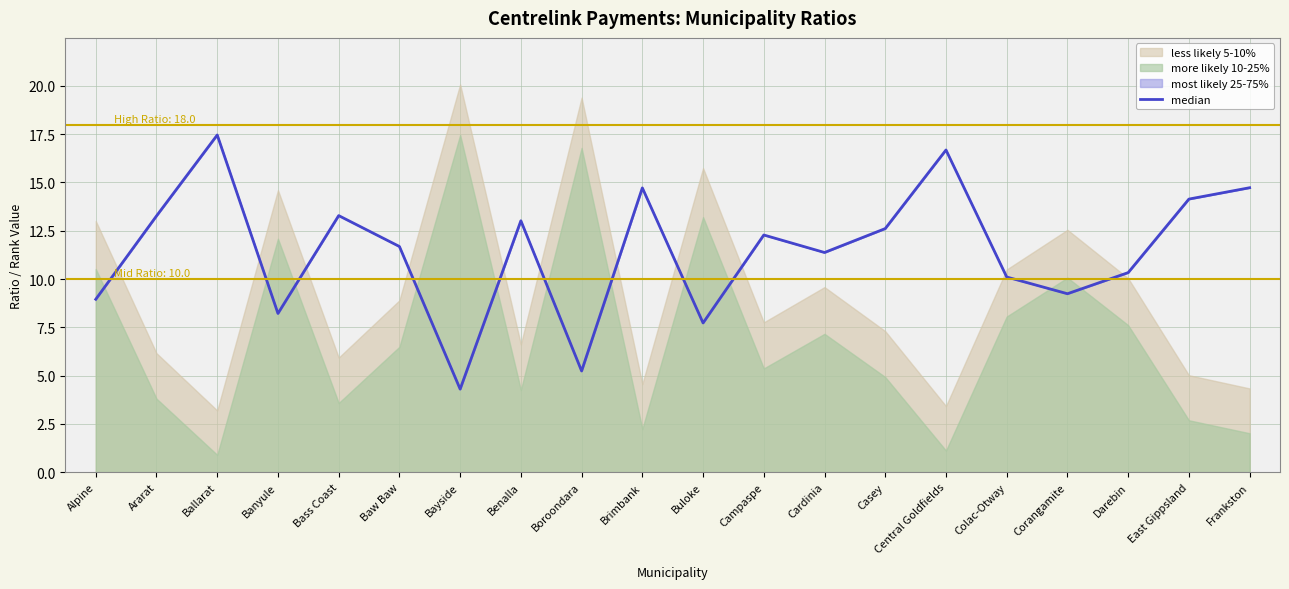

Reading right to left, list all the values displayed in this chart.

Frankston=14.7	East Gippsland=14.1	Darebin=10.3	Corangamite=9.2	Colac-Otway=10.1	Central Goldfields=16.7	Casey=12.6	Cardinia=11.4	Campaspe=12.3	Buloke=7.7	Brimbank=14.7	Boroondara=5.2	Benalla=13.0	Bayside=4.3	Baw Baw=11.7	Bass Coast=13.3	Banyule=8.2	Ballarat=17.5	Ararat=13.3	Alpine=9.0